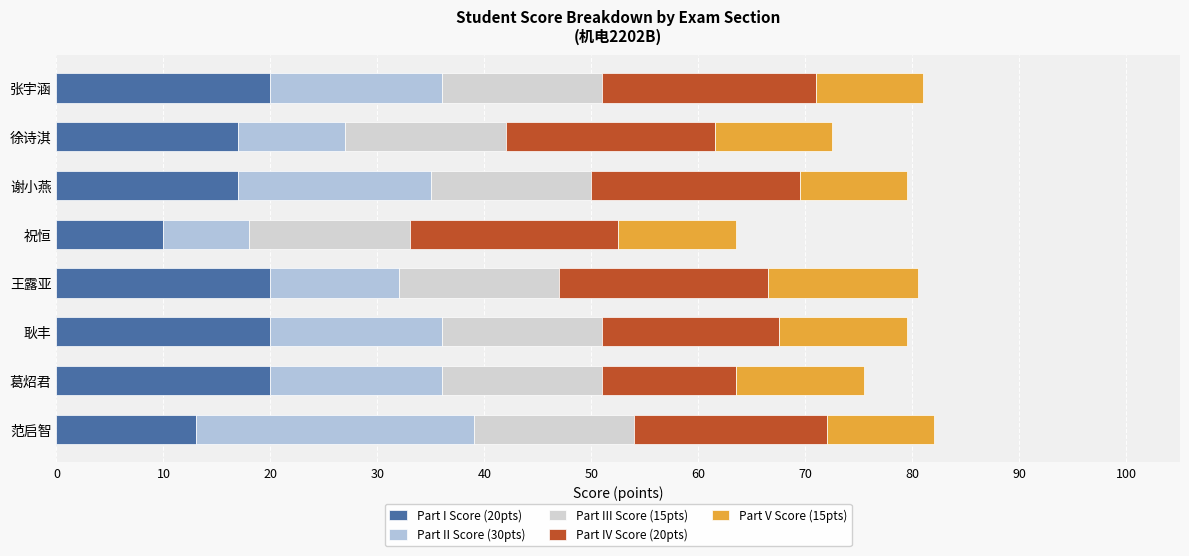

What is the value of the Part I Score (20pts) bar at the 8th from the left?

20.0